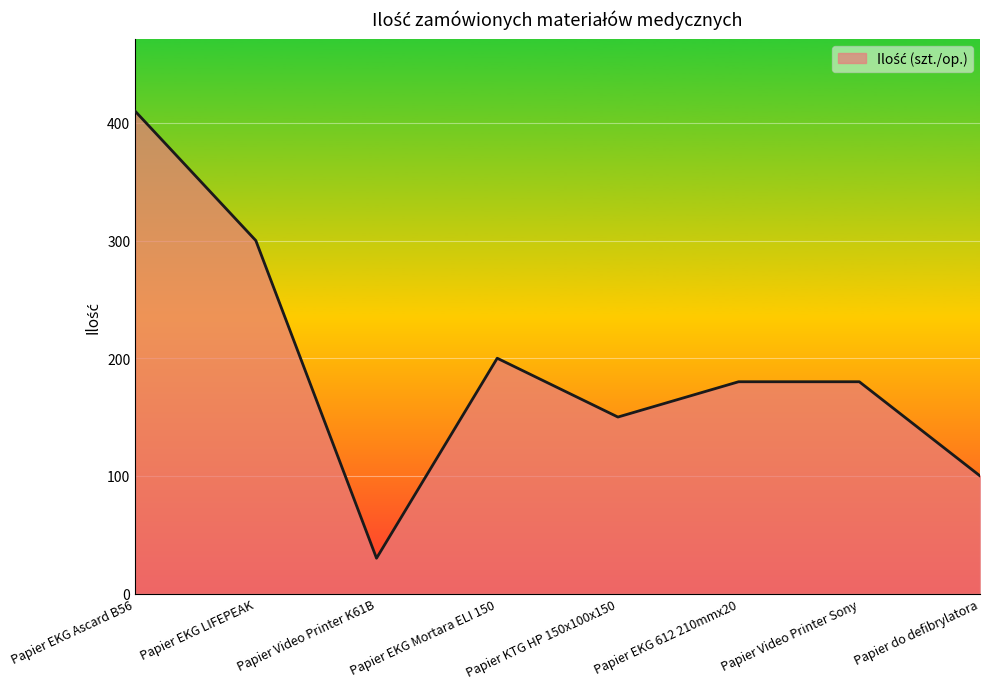

Reading left to right, extract all data points from this chart.

410	300	30	200	150	180	180	100